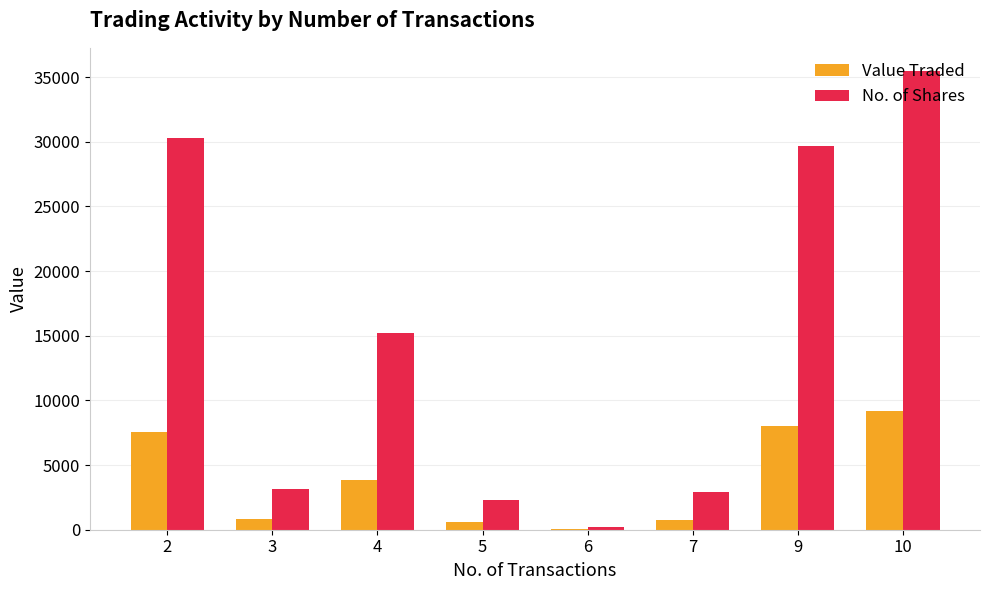

Where is Value Traded nearest to the value 4627?

4